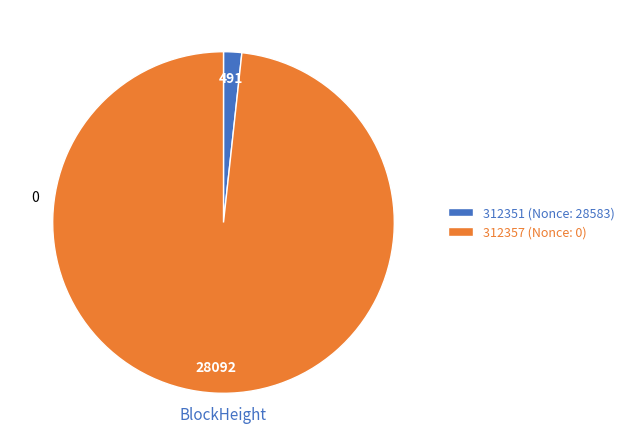

What is the smallest slice in the pie chart?

312351 (Nonce: 28583)